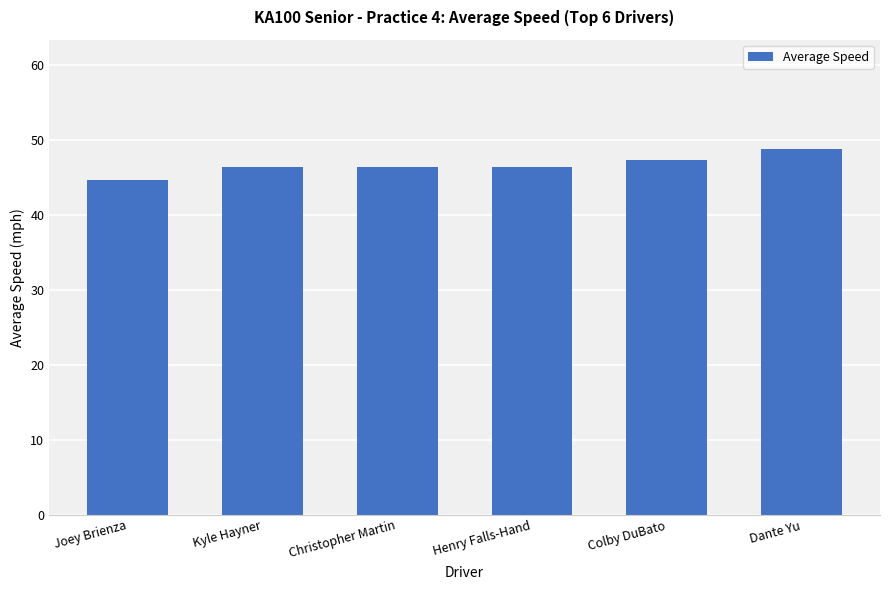

What is the difference between the second highest and minimum values?

2.8